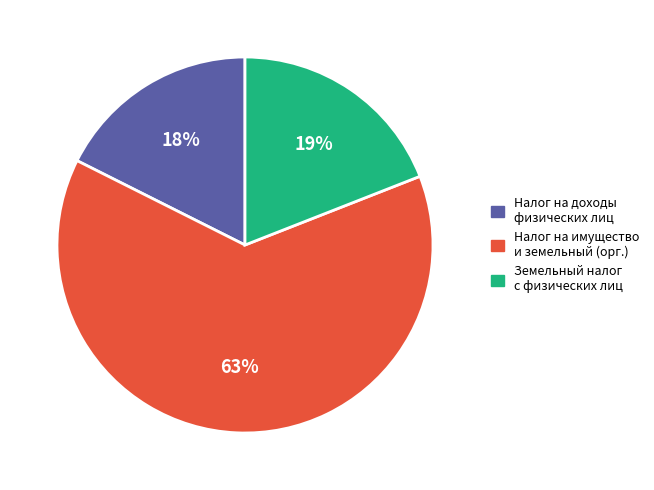

Is the sum of Налог на имущество и земельный (орг.) and Земельный налог с физических лиц greater than half?

Yes